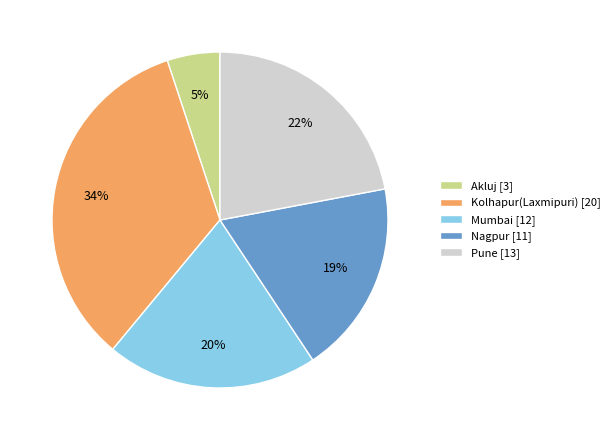

Combined, do Pune and Nagpur account for over 50%?

No